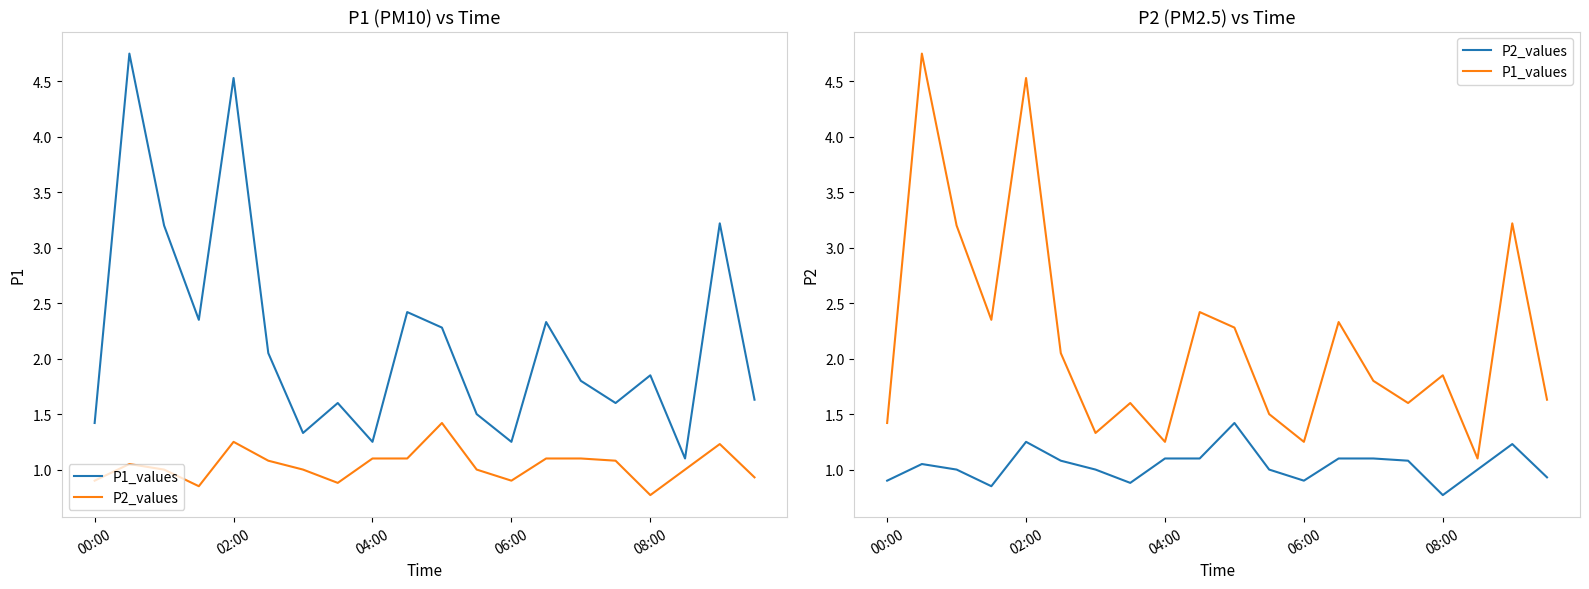

What is the value of the P2_values point at the 4th from the left?

0.8